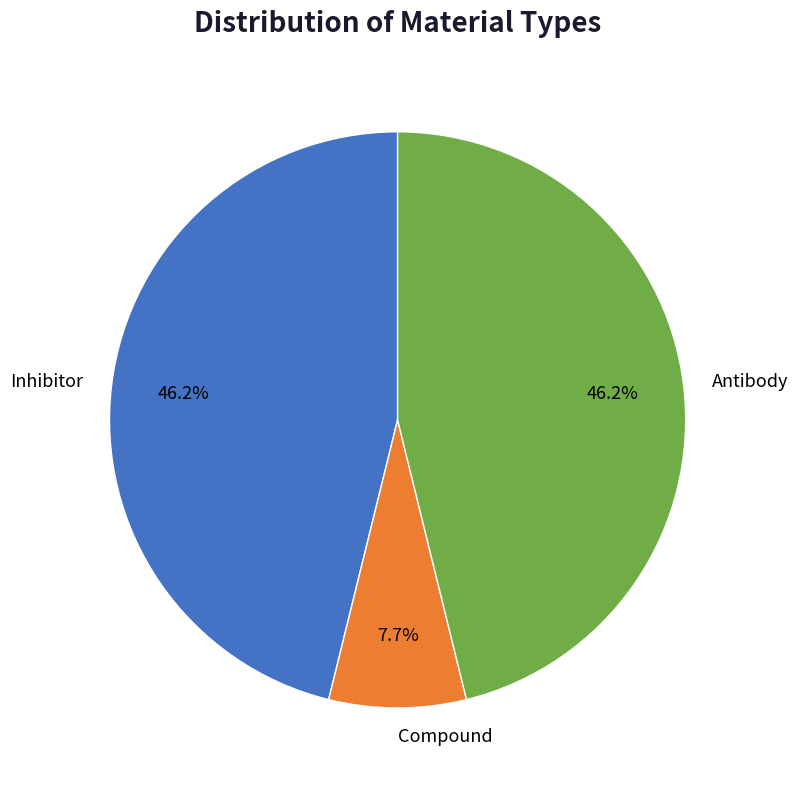

The Inhibitor slice represents 46% of the pie. True or false?

True